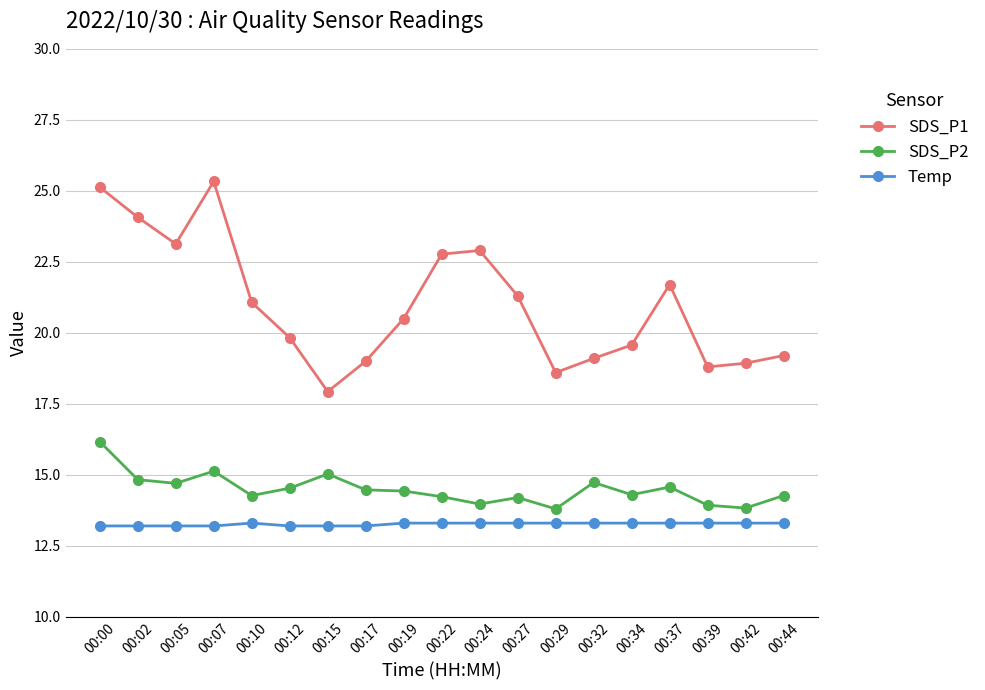

At which label does SDS_P2 first exceed 14?

00:00